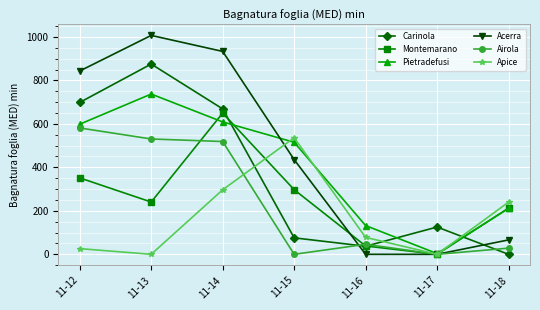

The value of Apice at 11-15 is 536.2. True or false?

True